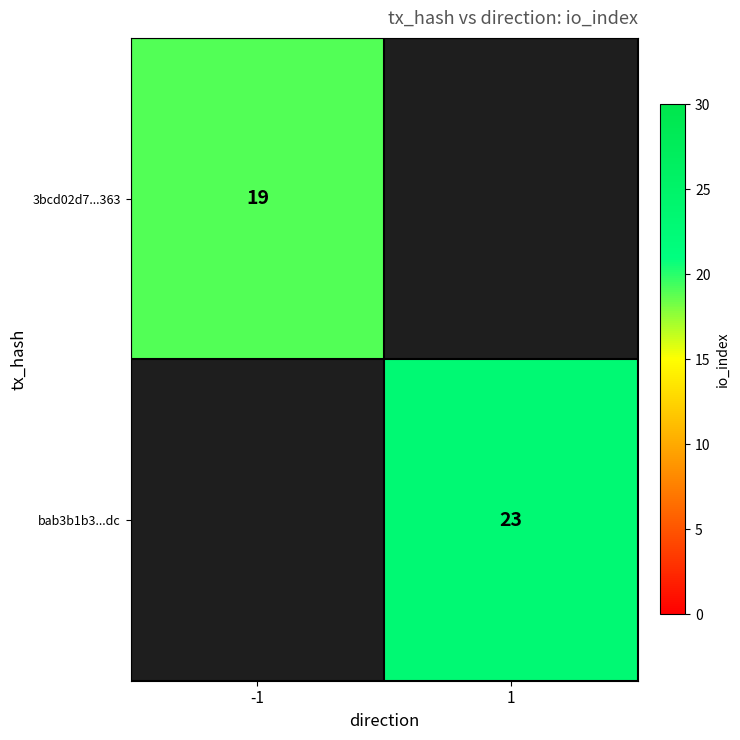

Is the value of bab3b1b3...dc at 1 greater than the value of 3bcd02d7...363 at -1?

Yes